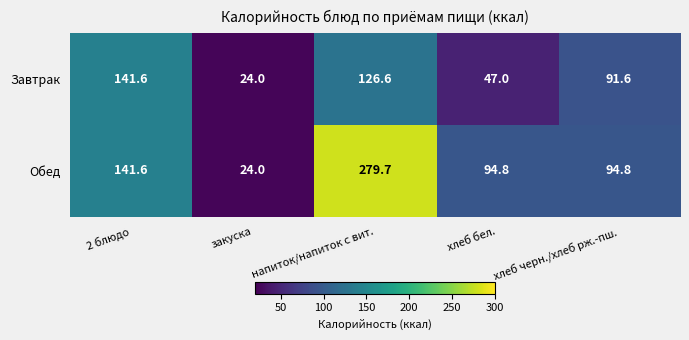

What is the smallest value displayed?

24.0